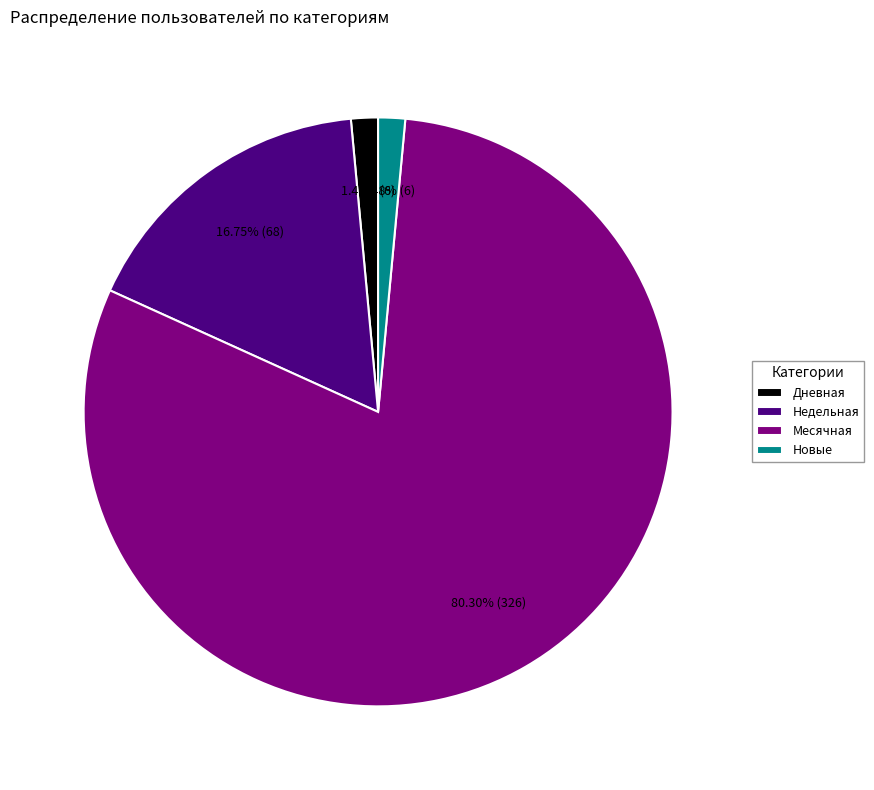

To the nearest percent, what is the average slice percentage?

25%